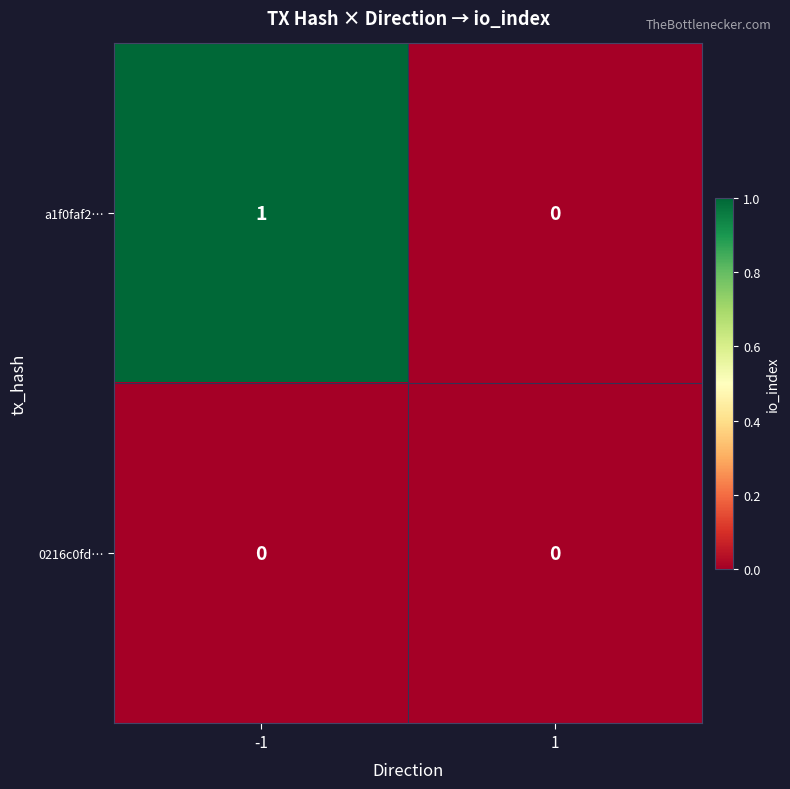

The a1f0faf2… series shows -1 at 1. True or false?

False